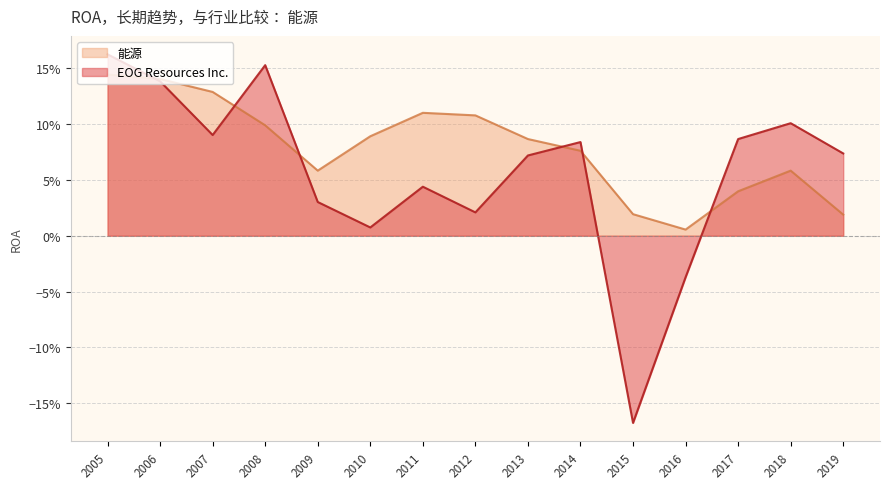

True or false: 能源 has more than 1 interior local peaks.

True